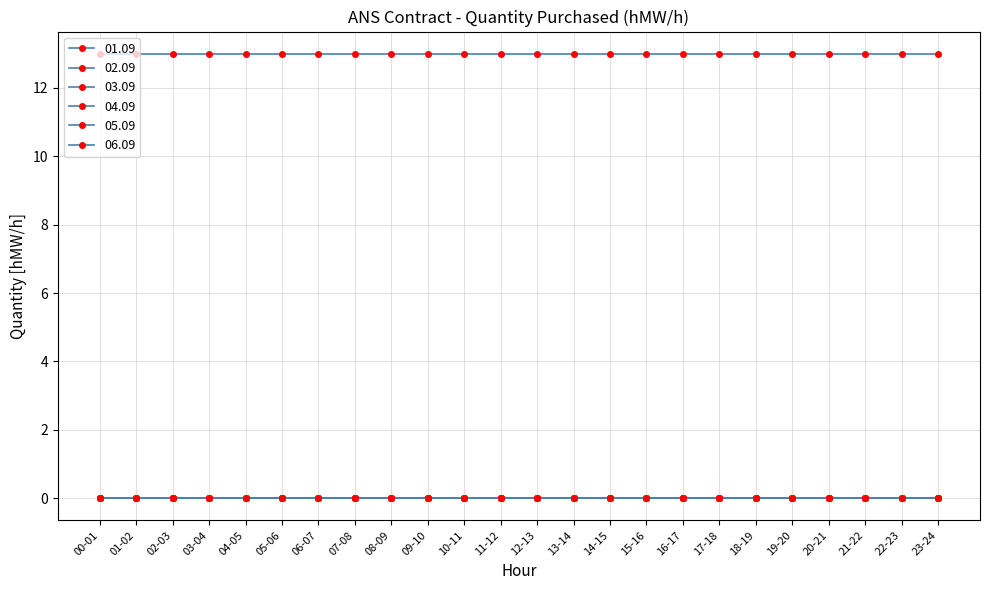

How many distinct data groups are displayed?

6